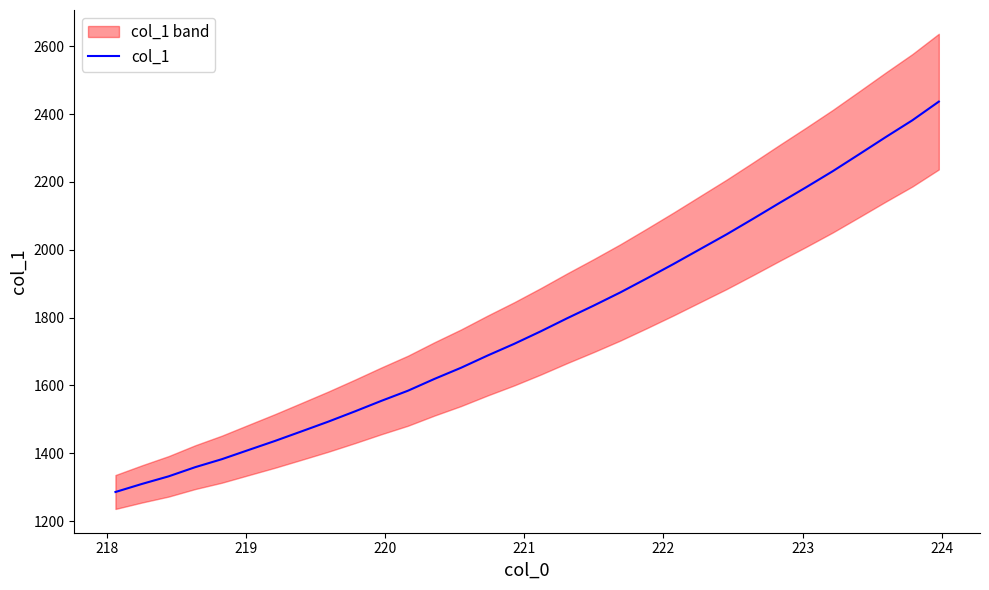

True or false: the data shows 1209.7 at 31.

False